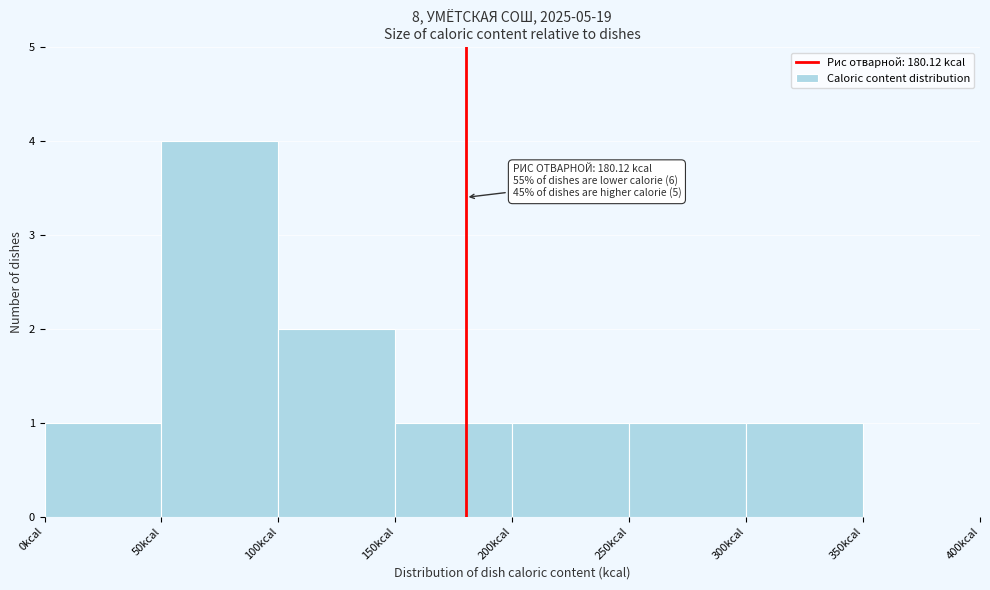

Over which range of the x-axis is the bar tallest?

50 to 100